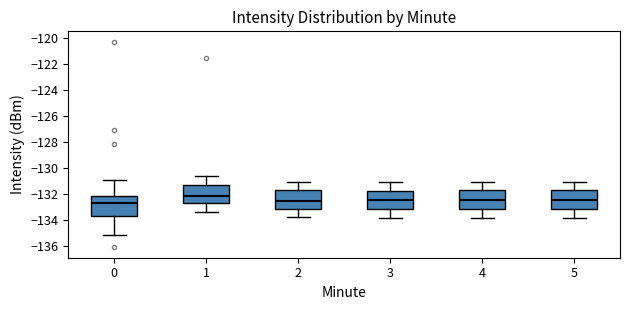

Reading left to right, transcribe this box plot: for each box, give where its median line is, the range the box spans, and where its two whiskers end, as read against the y-axis. The values are not printed on the chart, so give them approximately, as read against the axis.

0: median -132.6, box -133.6 to -132.2, whiskers -135.2 to -131.0
1: median -132.2, box -132.6 to -131.4, whiskers -133.4 to -130.6
2: median -132.6, box -133.2 to -131.8, whiskers -133.8 to -131.0
3: median -132.4, box -133.2 to -131.8, whiskers -133.8 to -131.0
4: median -132.4, box -133.2 to -131.8, whiskers -133.8 to -131.0
5: median -132.4, box -133.2 to -131.8, whiskers -133.8 to -131.0